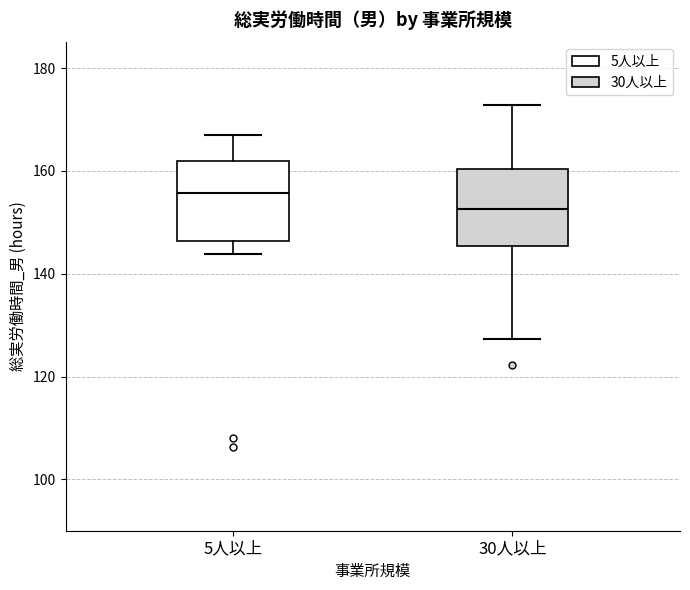

Which box's median line is the lowest?

30人以上